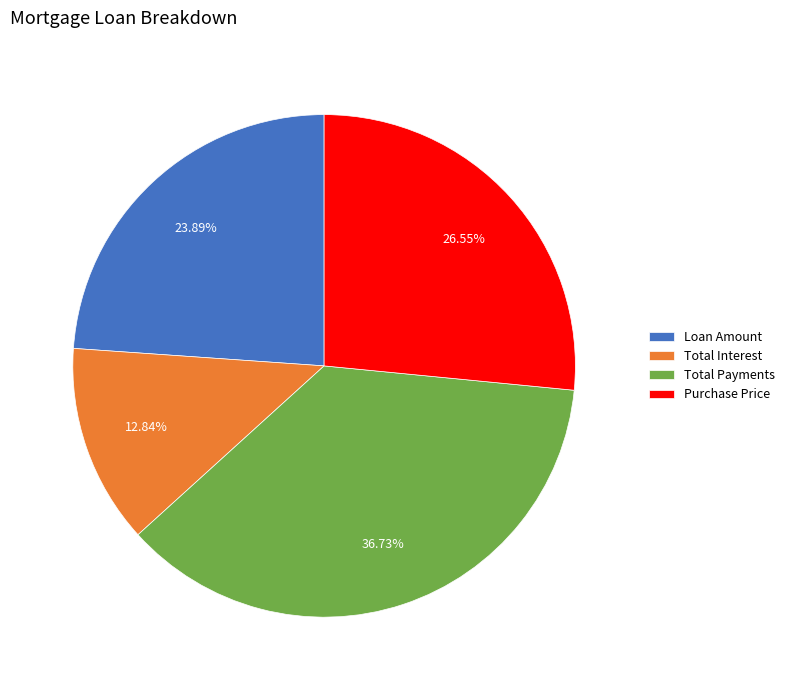

What is the total percentage of Total Payments and Total Interest?

49.6%